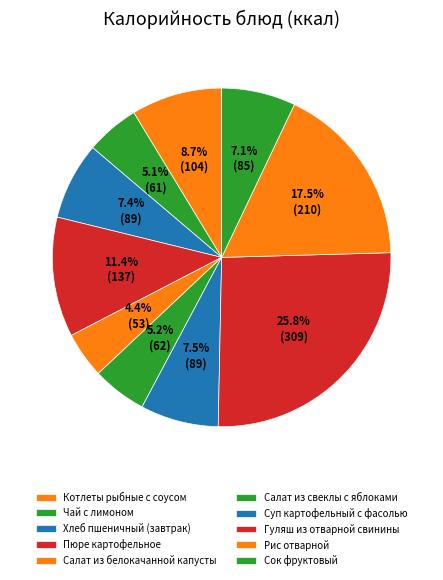

Does Хлеб пшеничный (завтрак) account for over 50% of the chart?

No